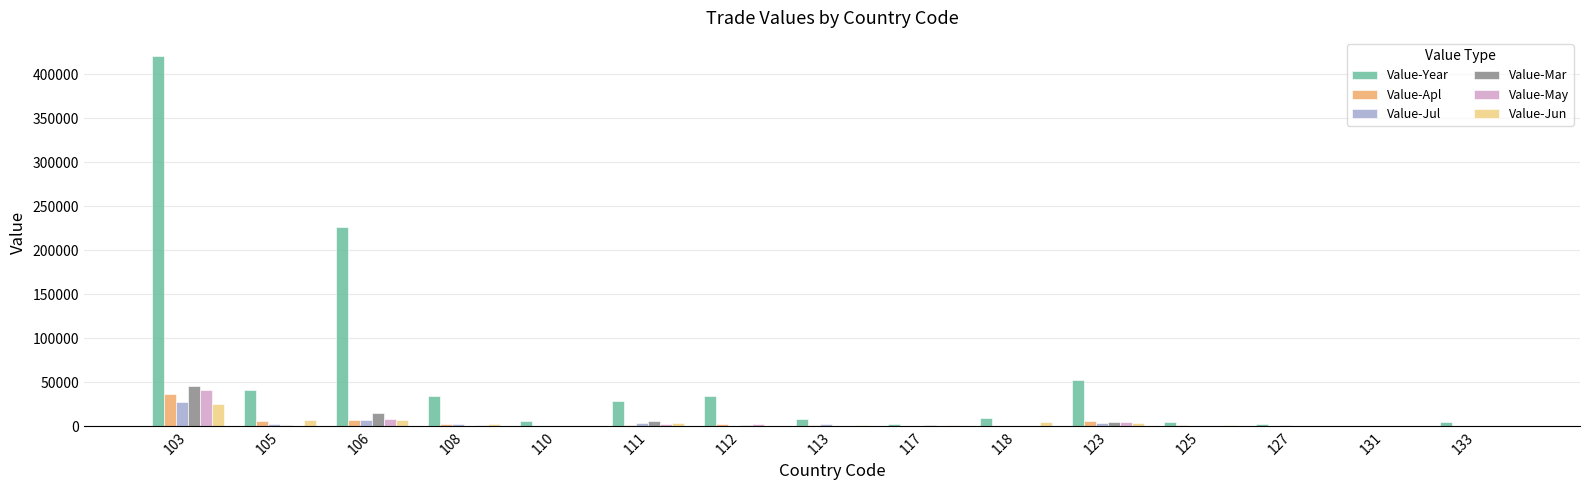

What is the highest value of the Value-Jun series?

25531